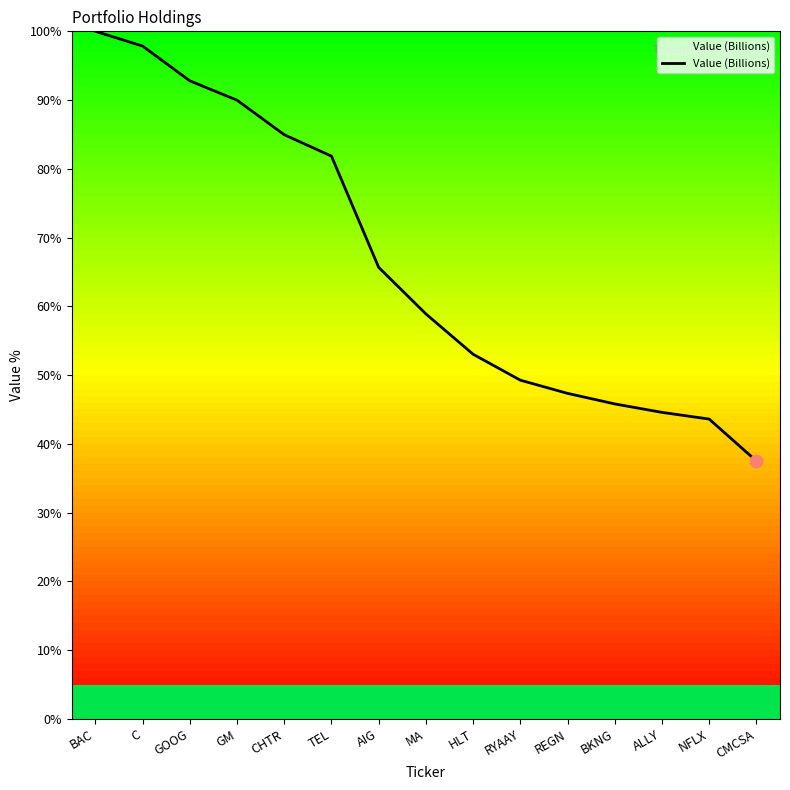

What is the change in value from MA to CMCSA?

-21.4